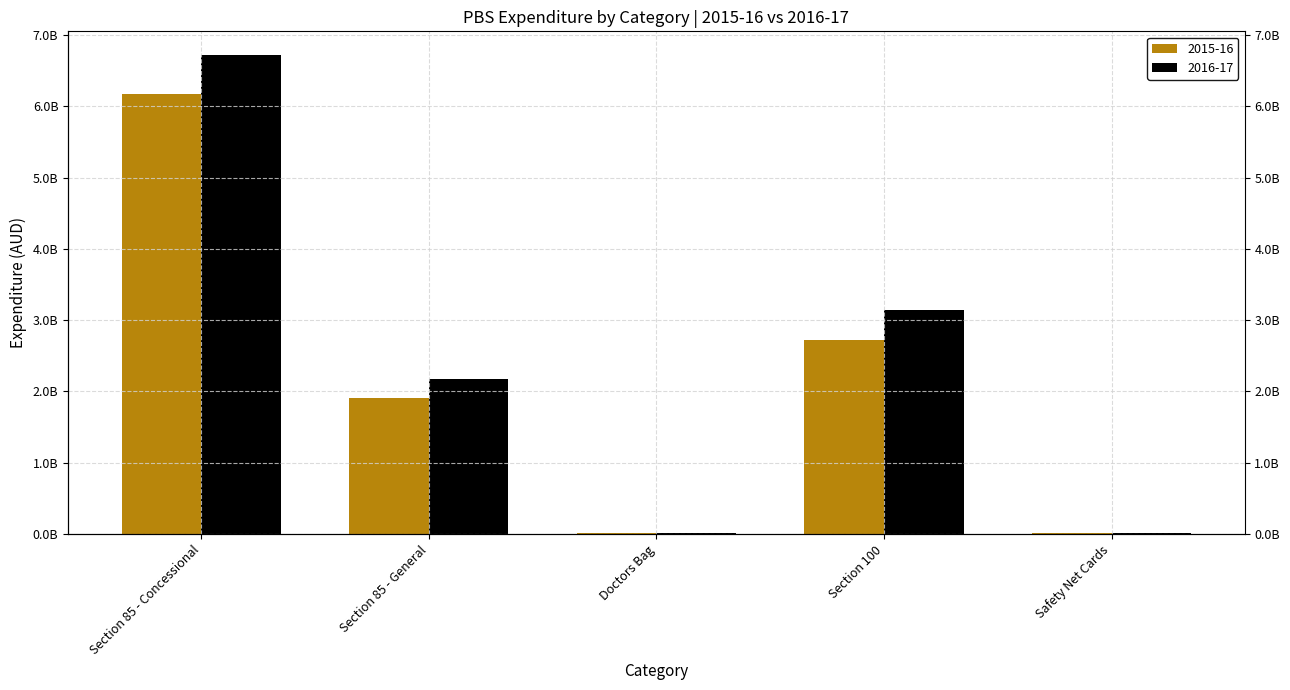

The 2016-17 series shows 18906364.9 at Doctors Bag. True or false?

True